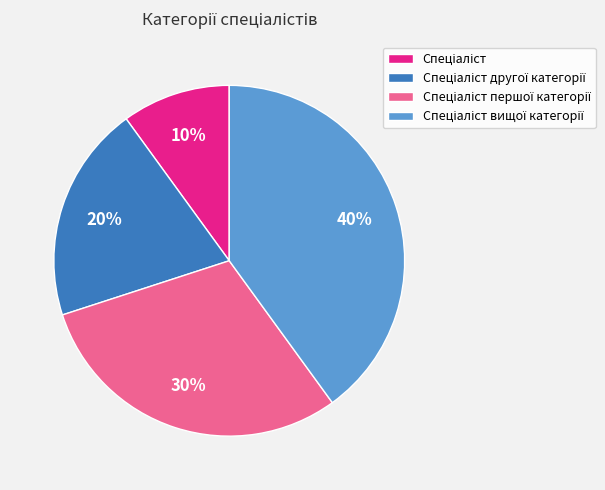

Is there any slice that represents more than half of the pie?

No